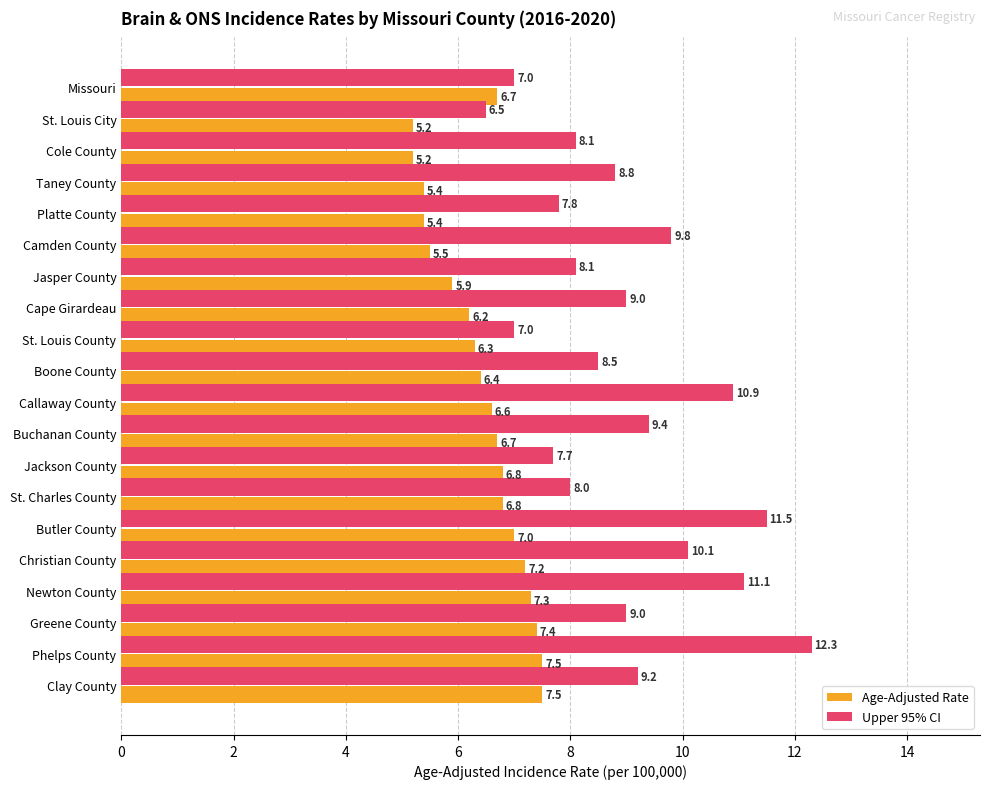

At which category is the sum across all series the highest?

Phelps County